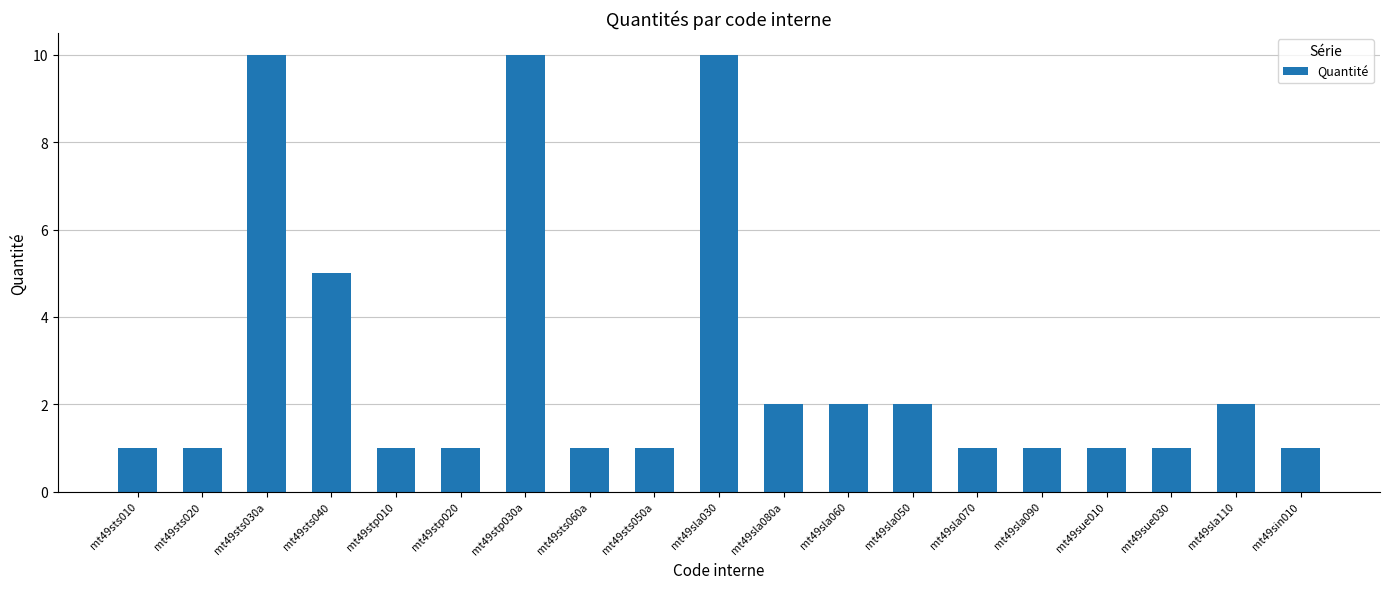

How many categories are shown in the chart?

19